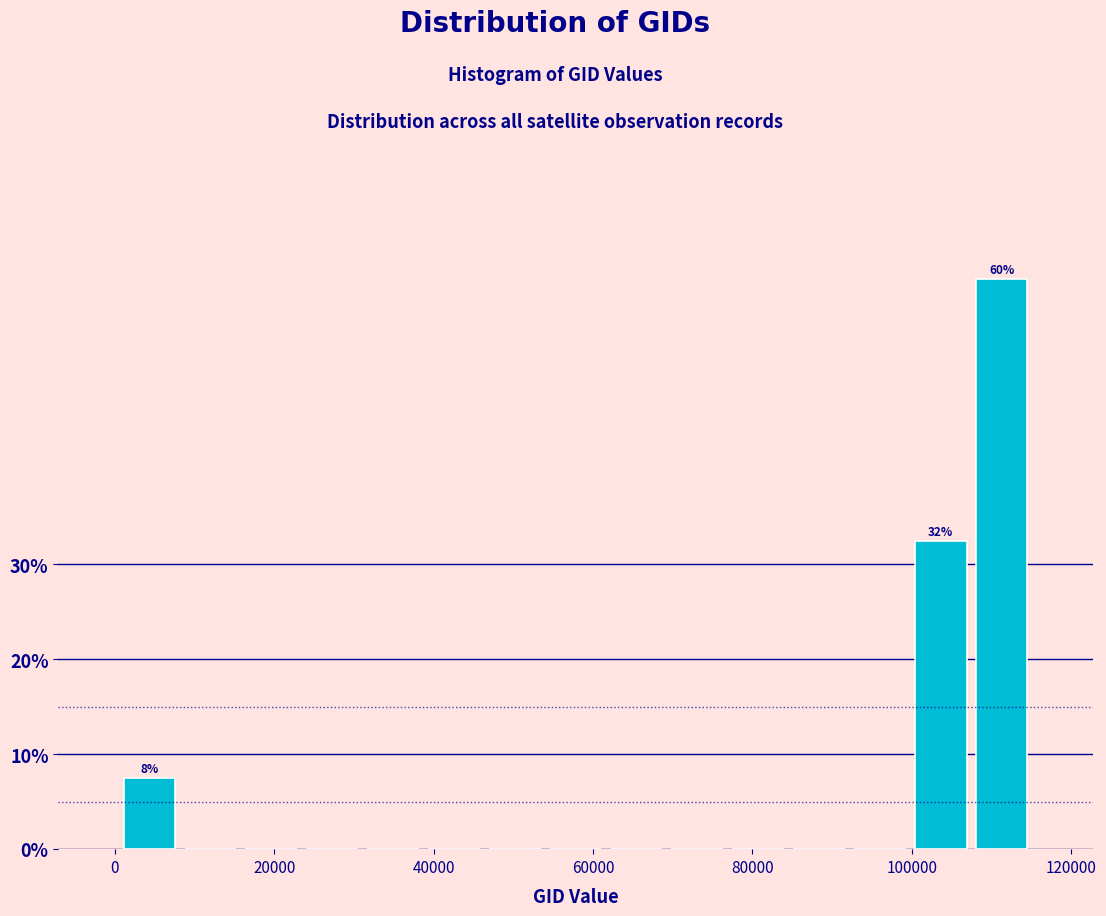

Around what value on the x-axis is the tallest bar? Give the approximate position of its centre, as read against the axis.

112000